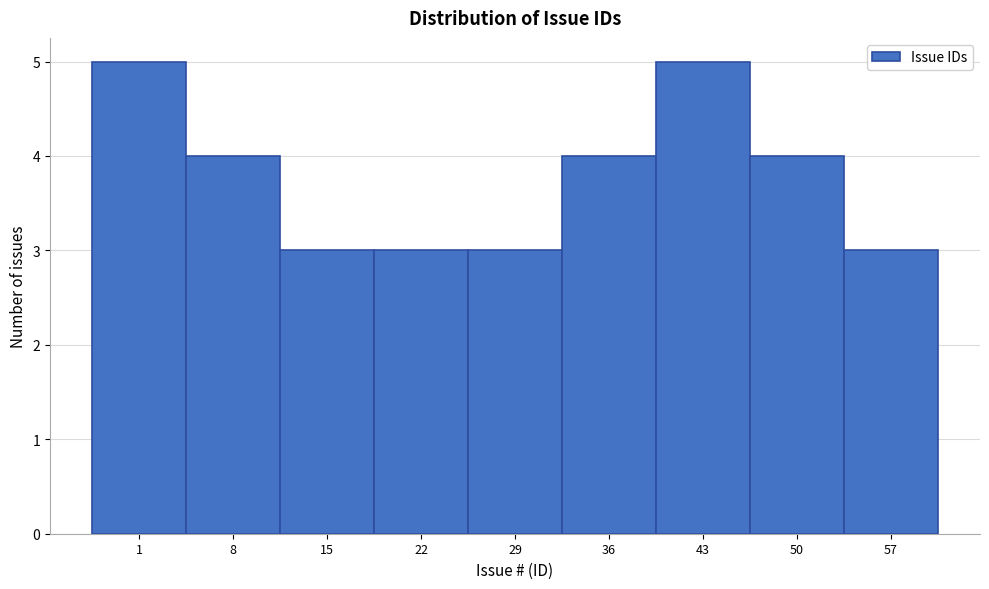

Reading left to right, extract all data points from this chart.

1=5	8=4	15=3	22=3	29=3	36=4	43=5	50=4	57=3